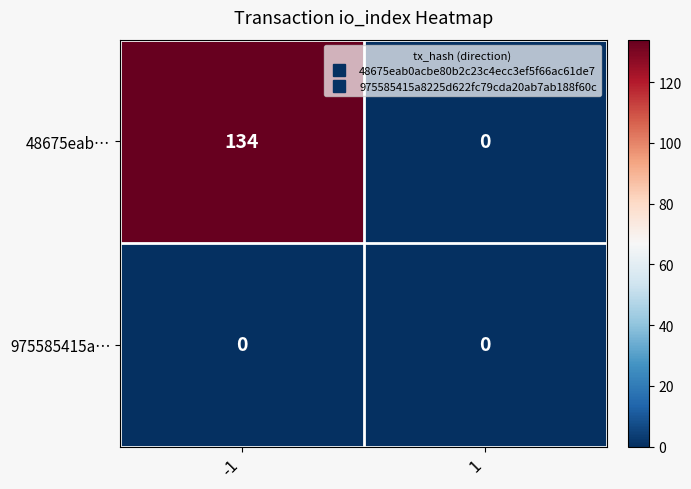

What is the spread (max minus min) of values at -1?

134